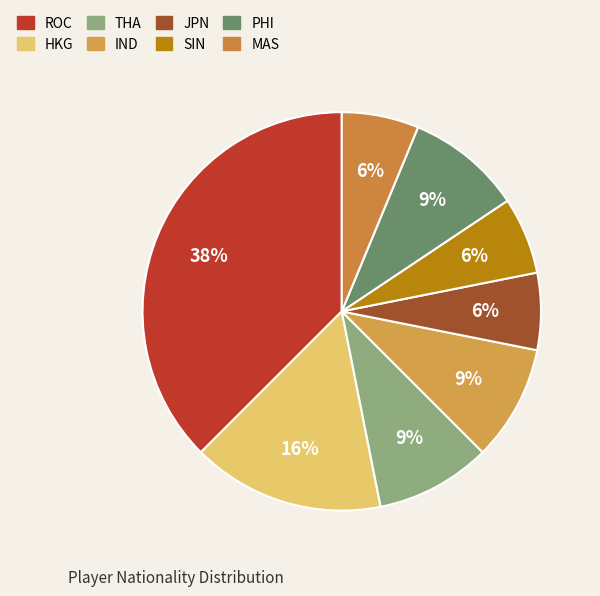

What is the smallest slice in the pie chart?

JPN